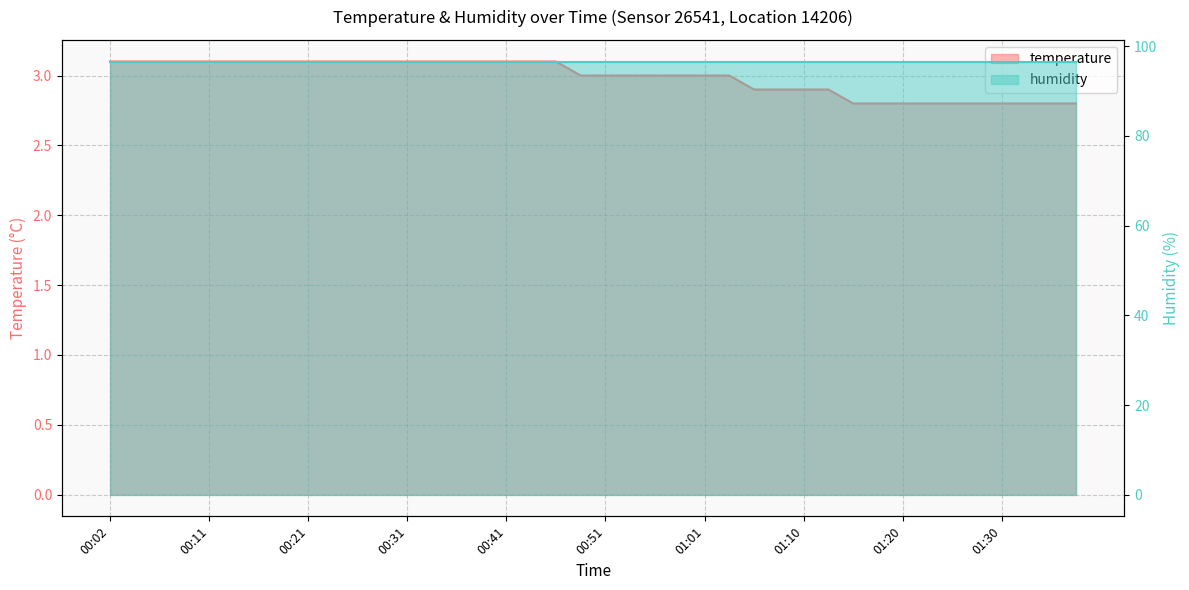

Count the number of values greater than 3.

19